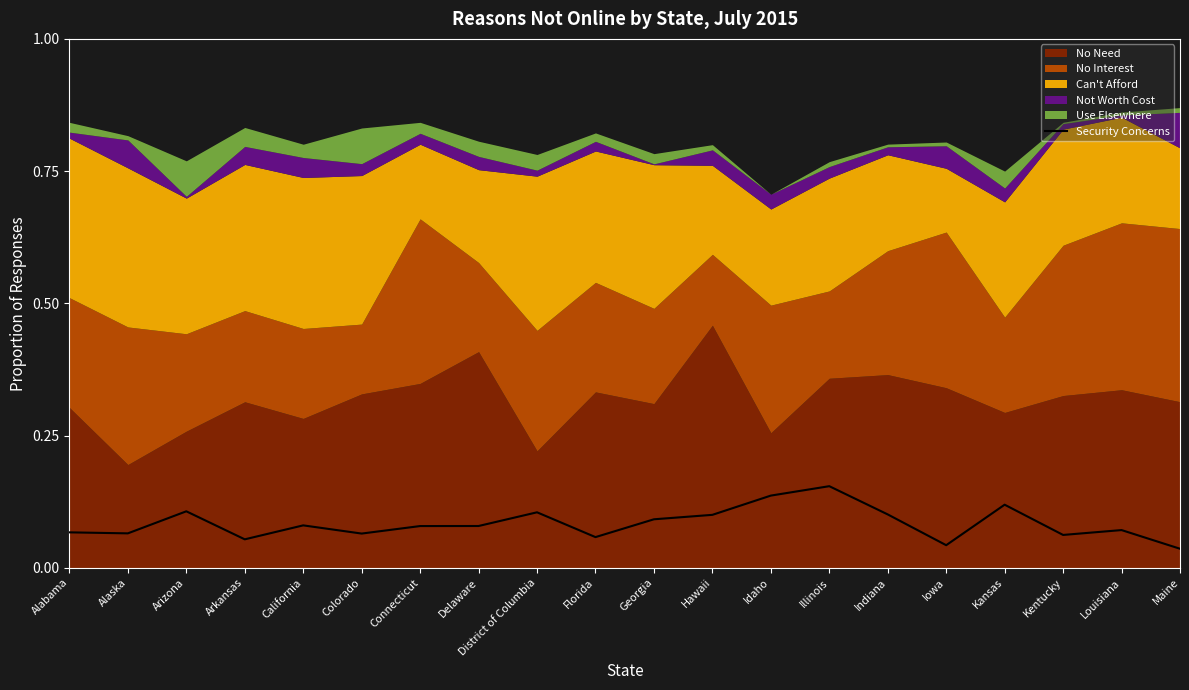

Reading right to left, list all the values displayed in this chart.

0.0	0.1	0.1	0.1	0.0	0.1	0.2	0.1	0.1	0.1	0.1	0.1	0.1	0.1	0.1	0.1	0.1	0.1	0.1	0.1